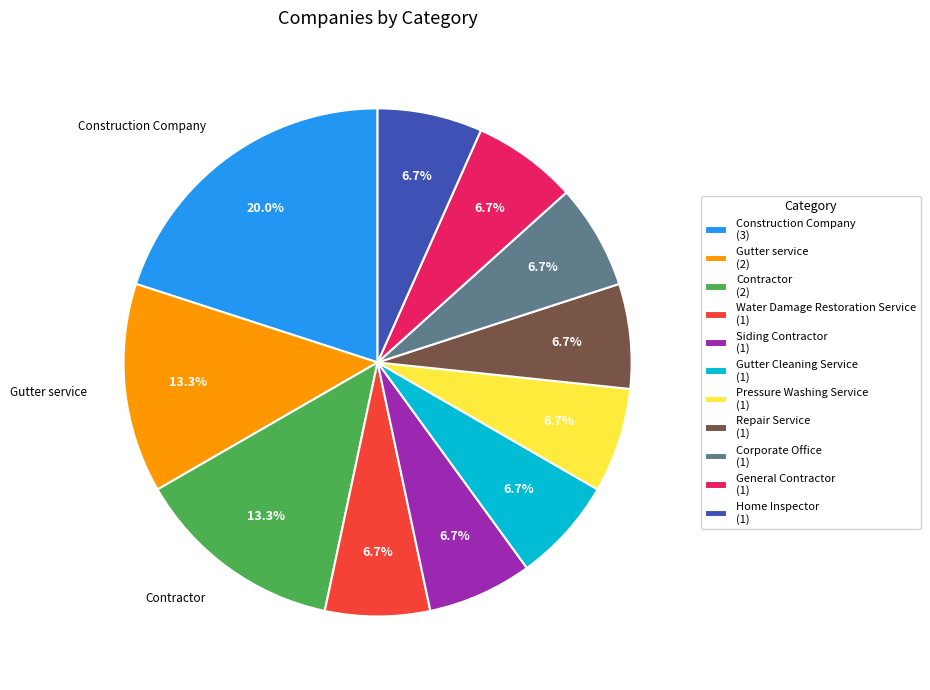

To the nearest percent, what is the difference between the largest and smallest slice percentages?

13%